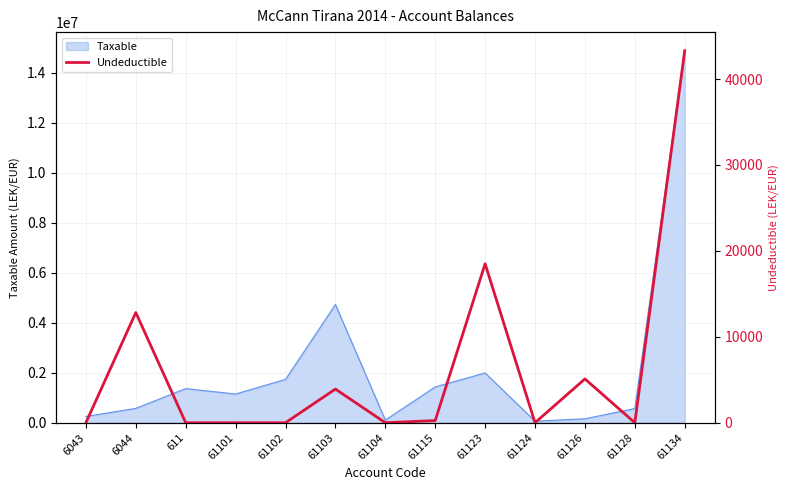

How many values are above zero?

6